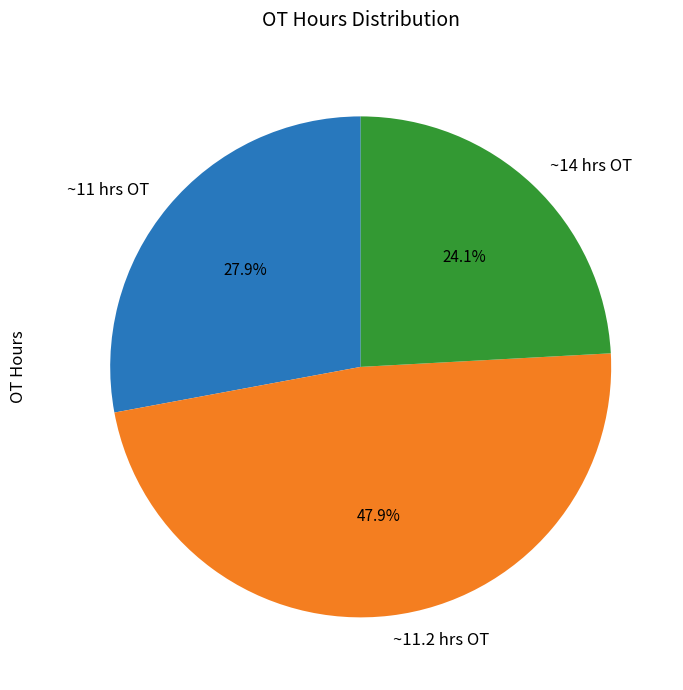

Rank the categories by value from highest to lowest.

~11.2 hrs OT, ~11 hrs OT, ~14 hrs OT